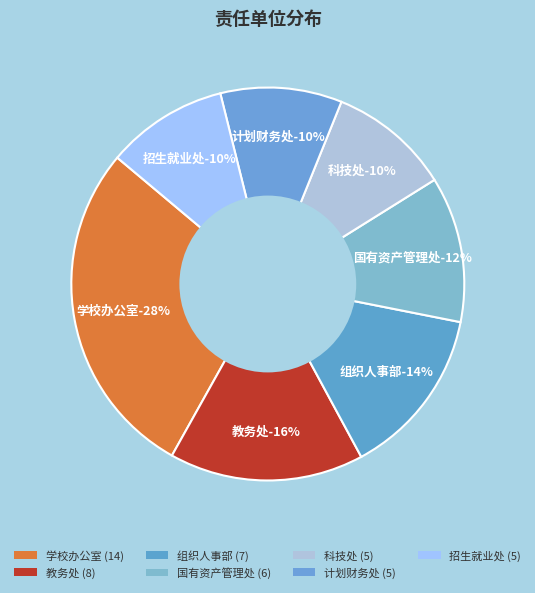

To the nearest percent, what percentage of the pie is 学校办公室?

28%